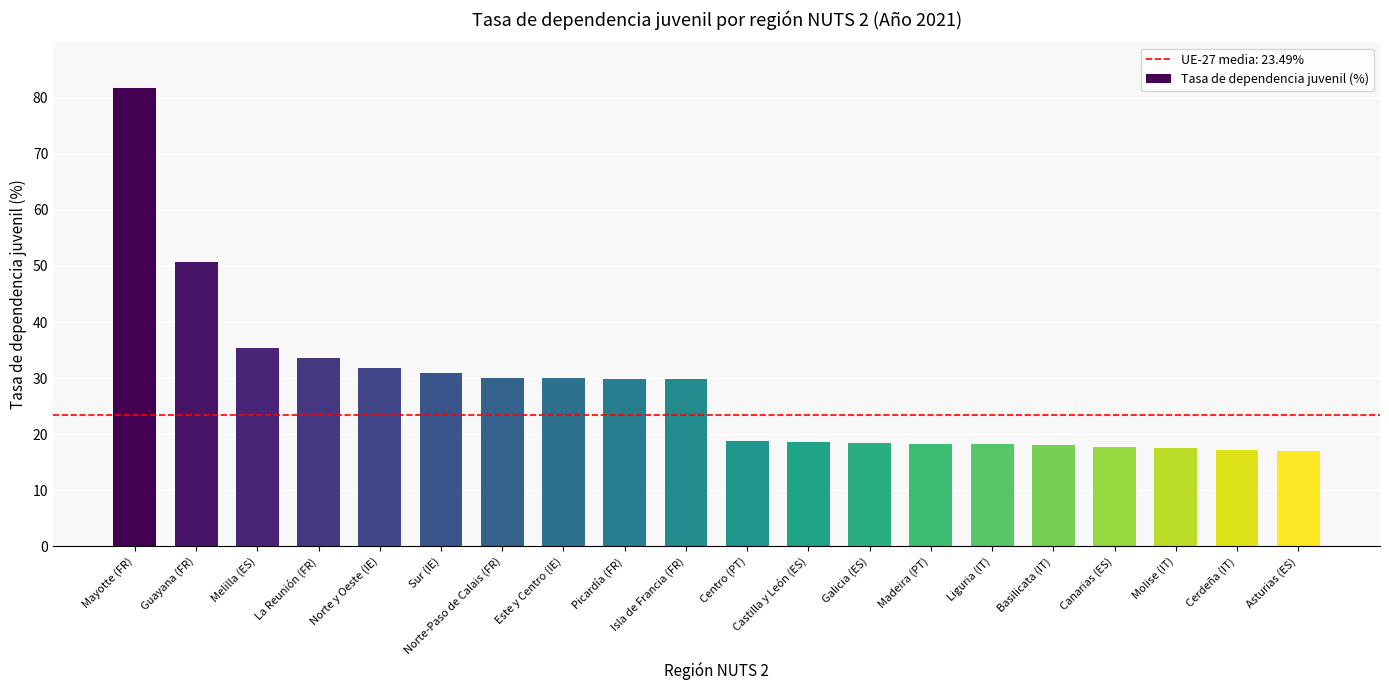

What is the maximum value shown in the chart?

81.7